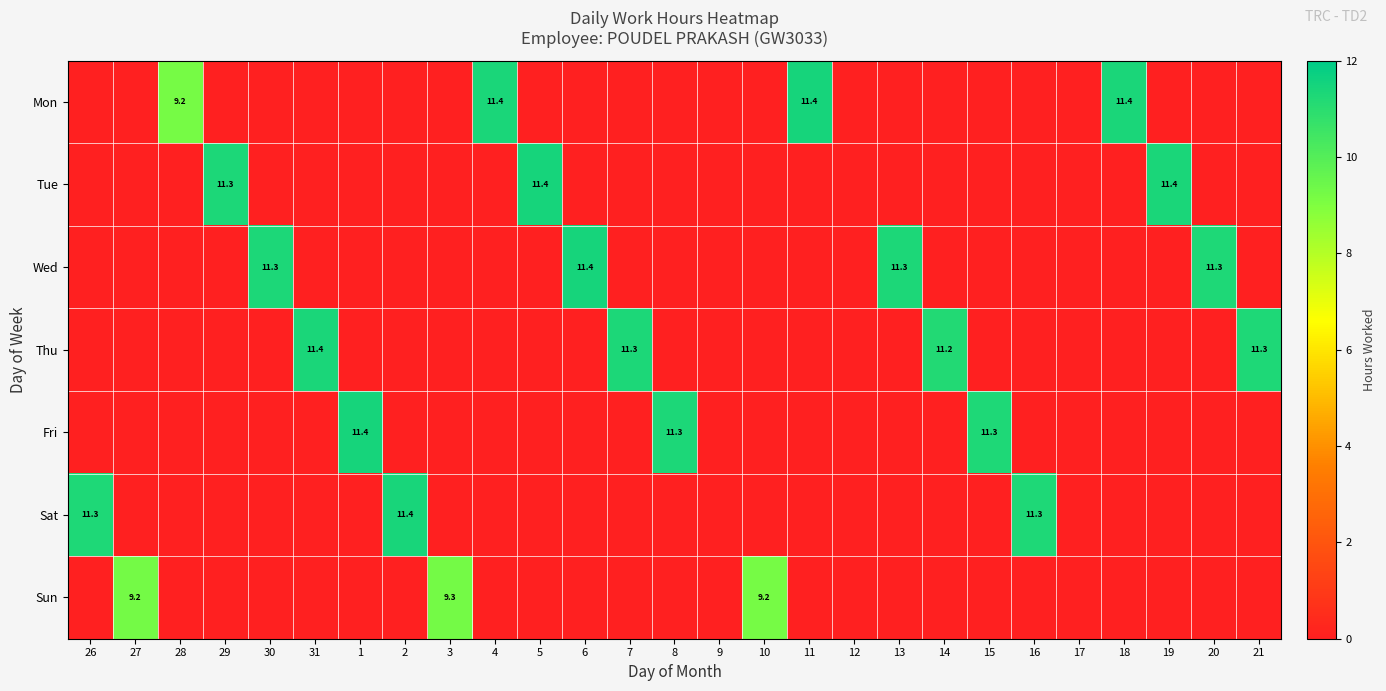

Is it true that Tue equals 11.4 at 5?

True